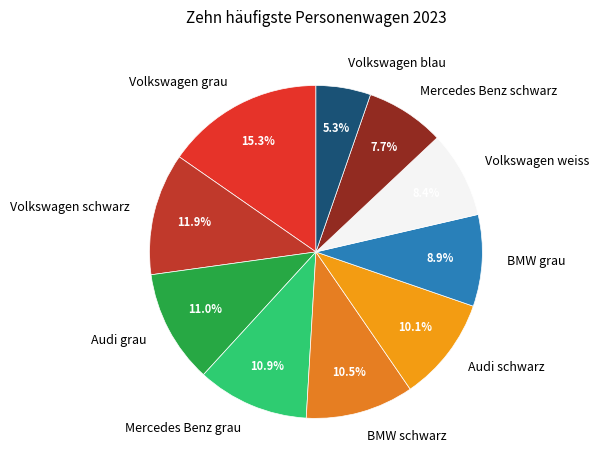

To the nearest percent, what portion does Audi schwarz represent?

10%